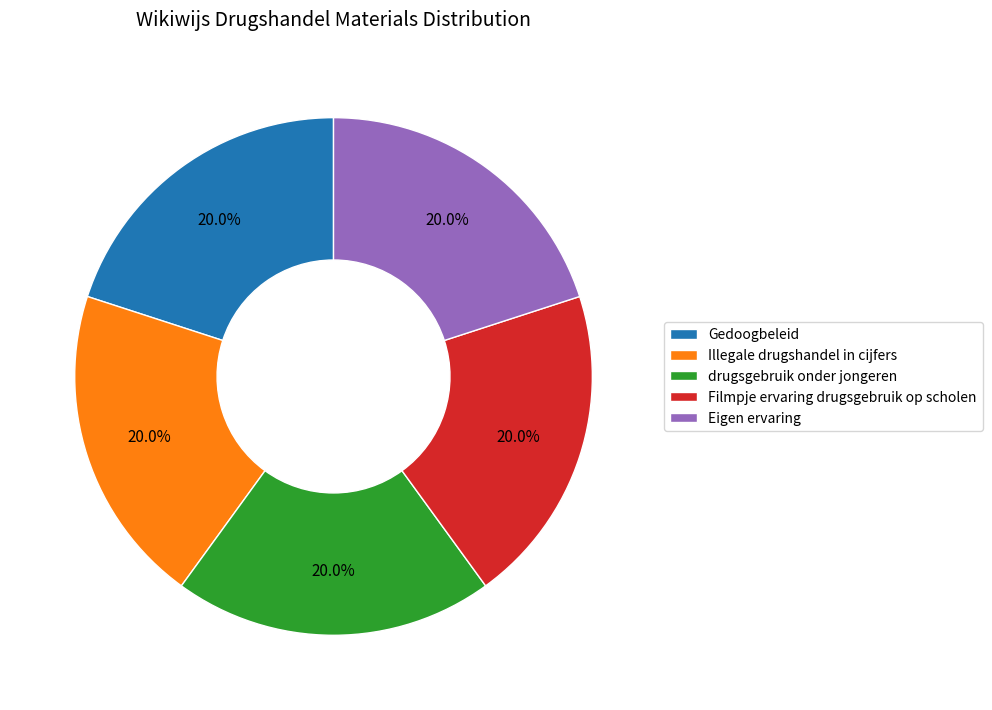

To the nearest percent, what is the combined percentage of drugsgebruik onder jongeren and Eigen ervaring?

40%